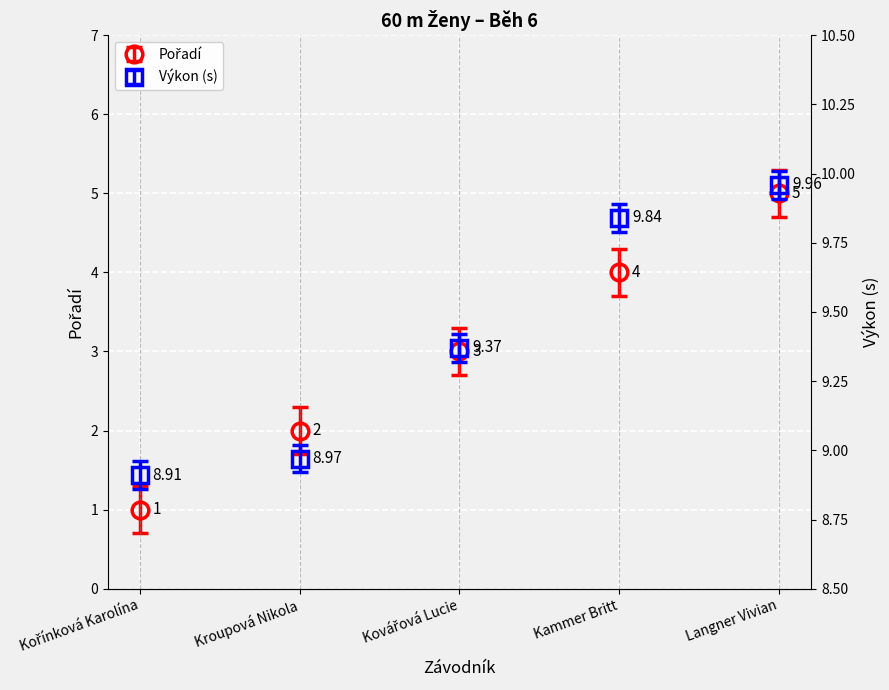

How many data points are less than 3?

2